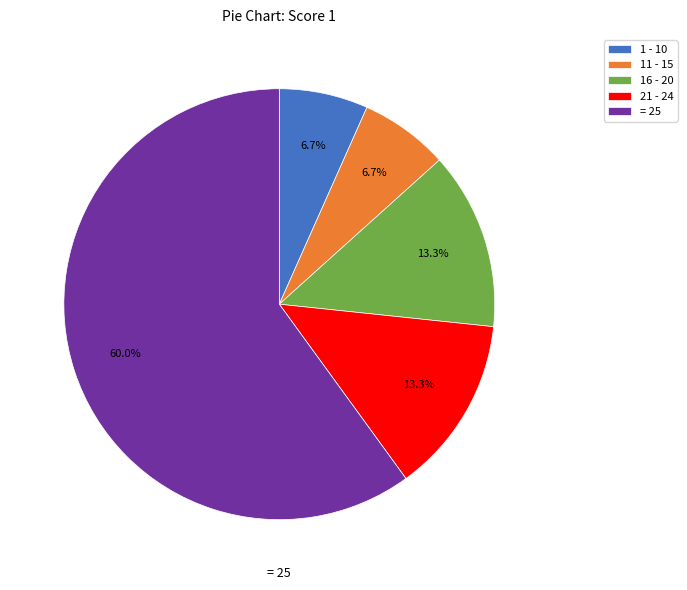

How much of the chart is everything except 21 - 24?

86.7%